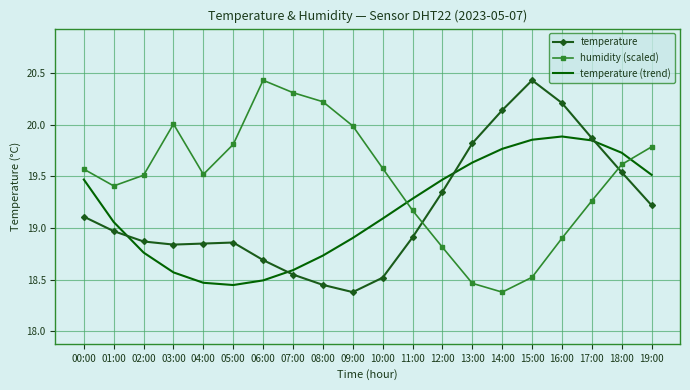

At which label does temperature reach its peak?

15:00